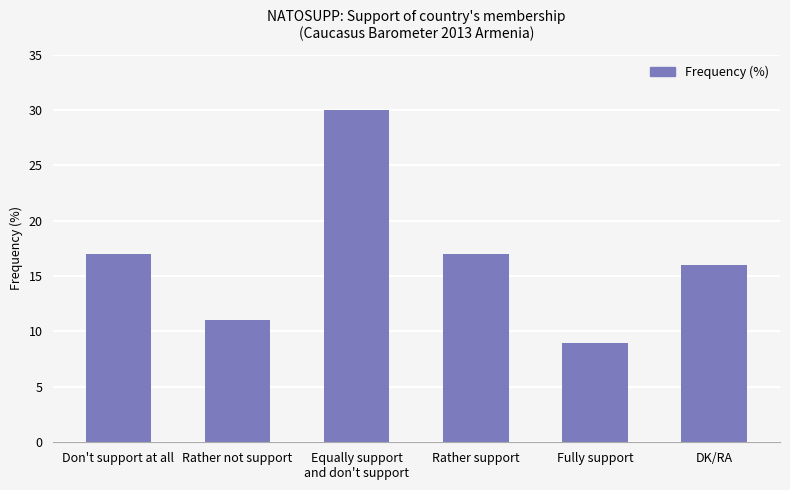

What is the ratio of the value at Fully support to the value at Rather not support?

0.8